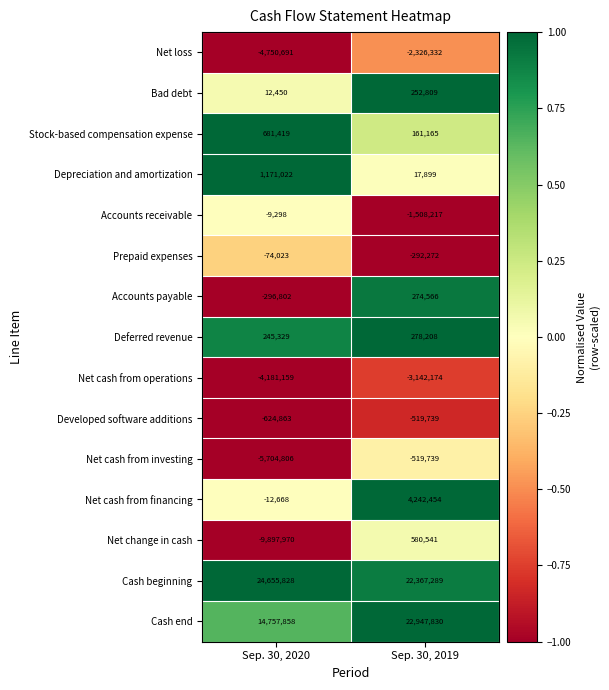

At Sep. 30, 2020, list the series in order from smallest to largest.

Net change in cash, Net cash from investing, Net loss, Net cash from operations, Developed software additions, Accounts payable, Prepaid expenses, Net cash from financing, Accounts receivable, Bad debt, Deferred revenue, Stock-based compensation expense, Depreciation and amortization, Cash end, Cash beginning